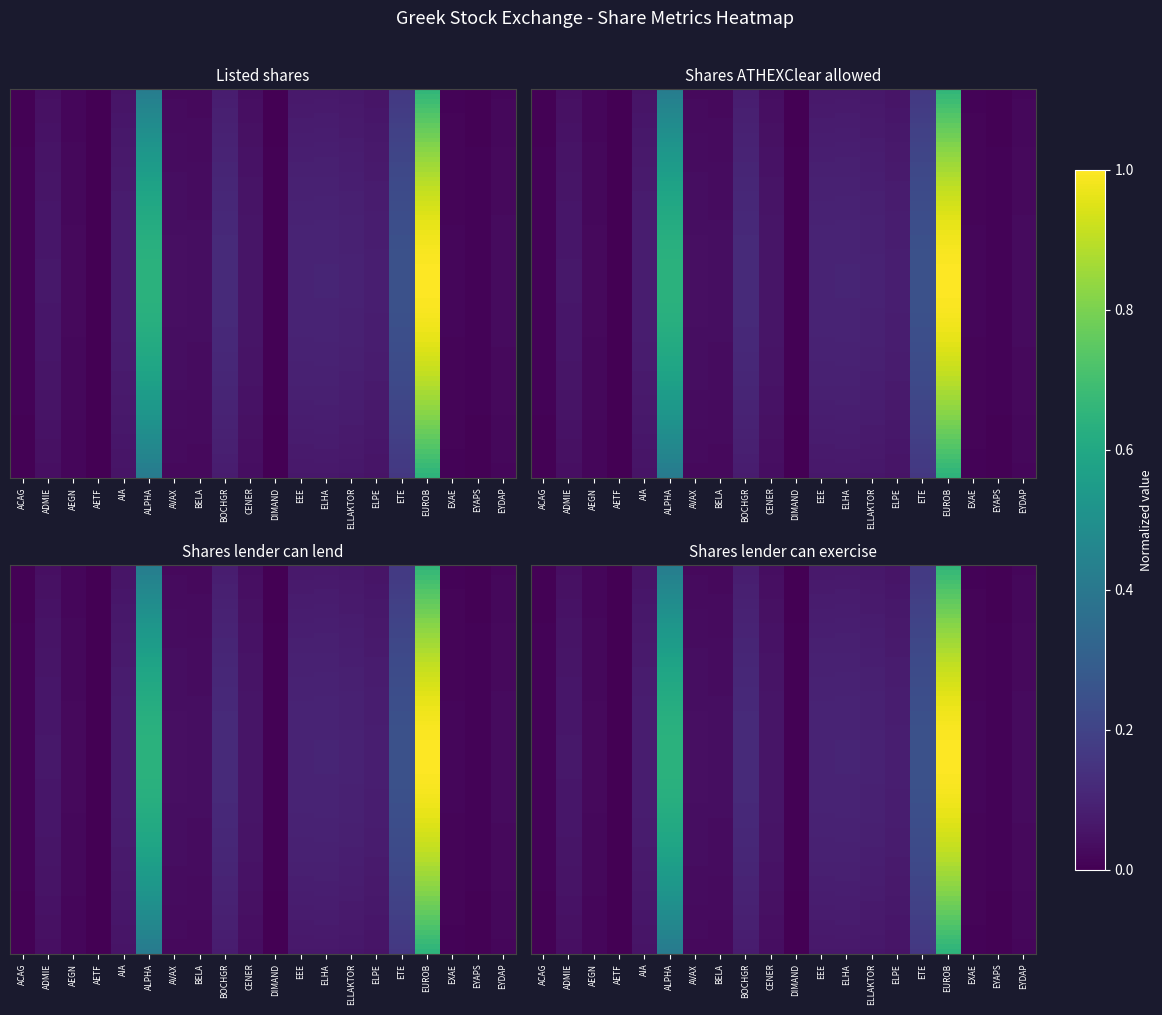

Reading left to right, what are all the values shown in this chart?

Listed shares: 0.0	0.0	0.0	0.0	0.1	0.4	0.0	0.0	0.1	0.0	0.0	0.1	0.1	0.1	0.1	0.2	0.7	0.0	0.0	0.0
No of shares ATHEXClear: 0.0	0.1	0.0	0.0	0.1	0.6	0.0	0.0	0.1	0.1	0.0	0.1	0.1	0.1	0.1	0.2	0.9	0.0	0.0	0.0
No of shares lender lend: 0.0	0.0	0.0	0.0	0.1	0.5	0.0	0.0	0.1	0.0	0.0	0.1	0.1	0.1	0.1	0.2	0.8	0.0	0.0	0.0
No of shares lender exercise: 0.0	0.1	0.0	0.0	0.1	0.5	0.0	0.0	0.1	0.0	0.0	0.1	0.1	0.1	0.1	0.2	0.8	0.0	0.0	0.0